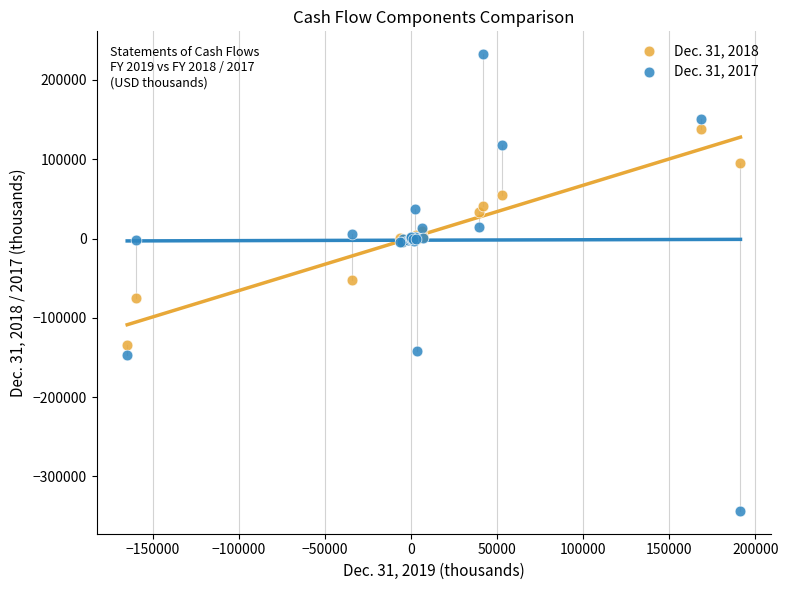

What are all the series names shown in the legend?

Dec. 31, 2018, Dec. 31, 2017